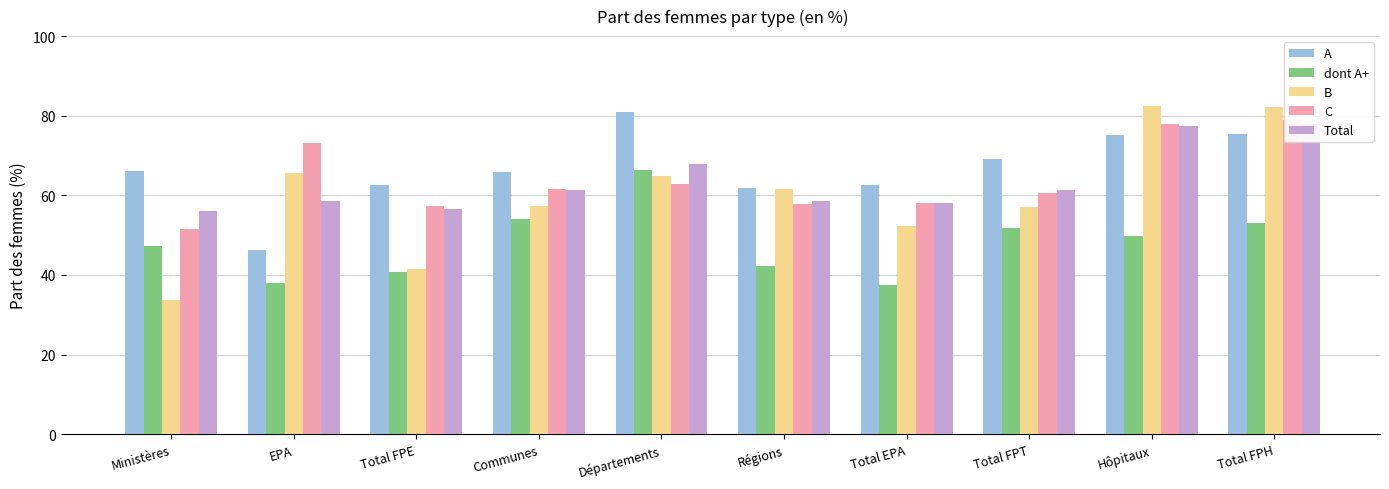

How many bars are there in each group?

5